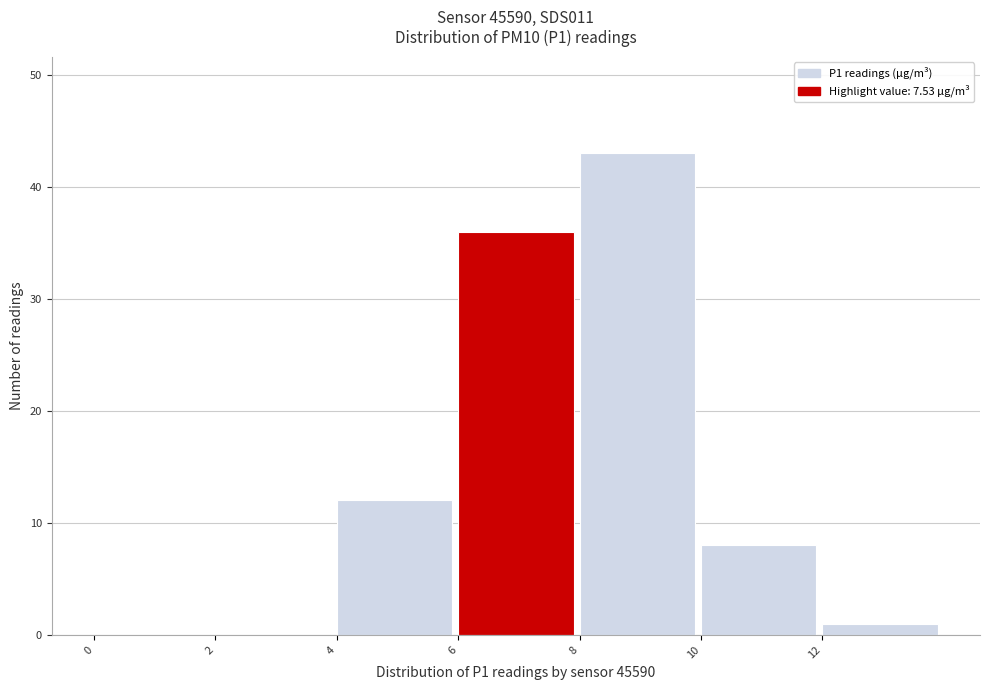

Reading left to right, transcribe this chart: for each bar, give the range it covers on the x-axis and its height. The values are not printed on the chart, so give them approximately, as read against the axis.

0 to 2: 0
2 to 4: 0
4 to 6: 12
6 to 8: 36
8 to 10: 43
10 to 12: 8
12 to 14: 1